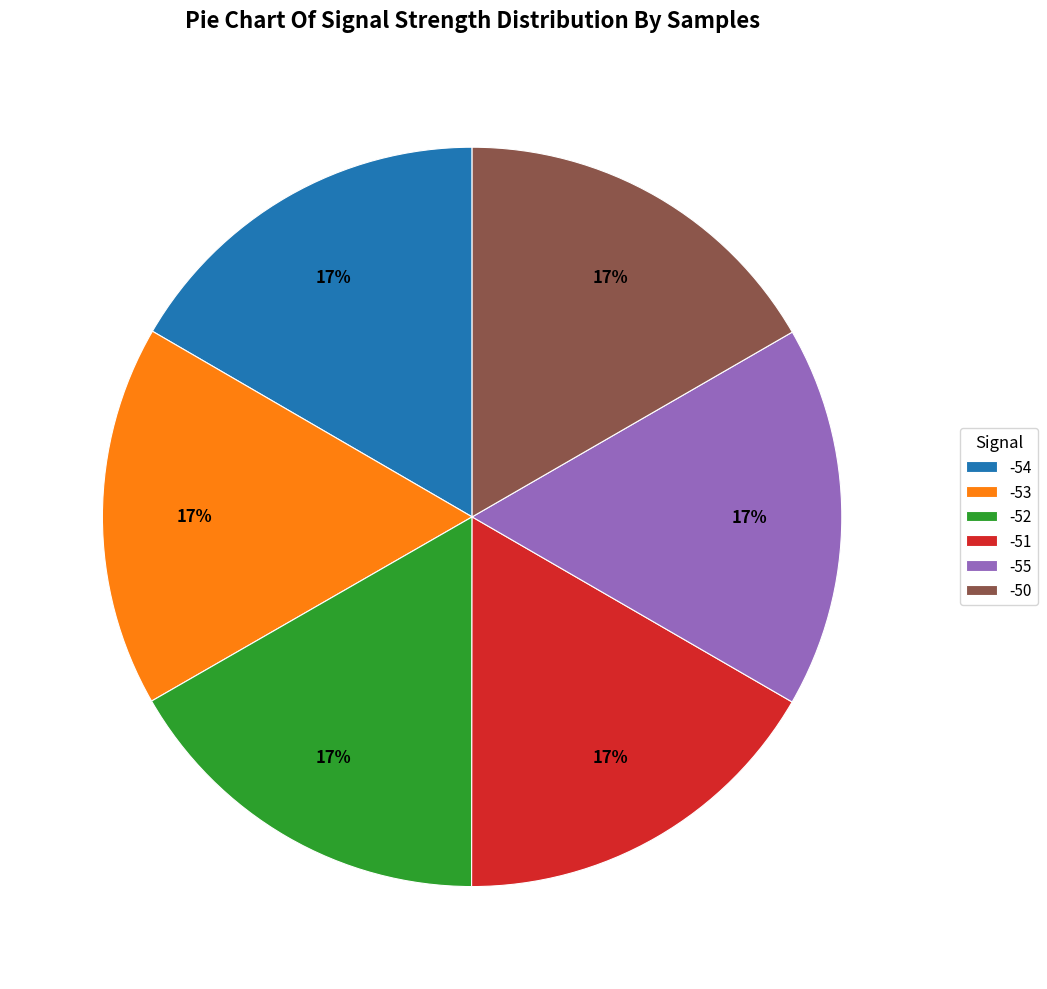

How many segments does this pie chart have?

6